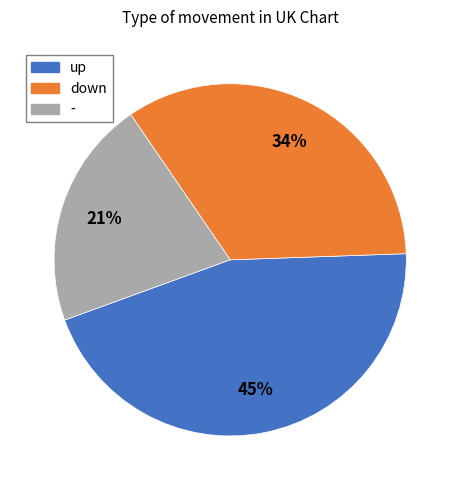

How many slices are in this pie chart?

3